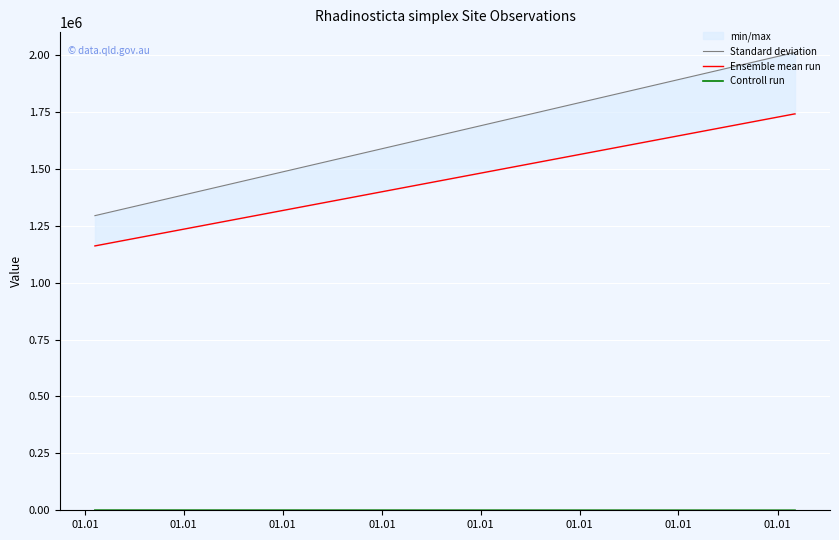

True or false: Controll run and Standard deviation intersect in this chart.

False